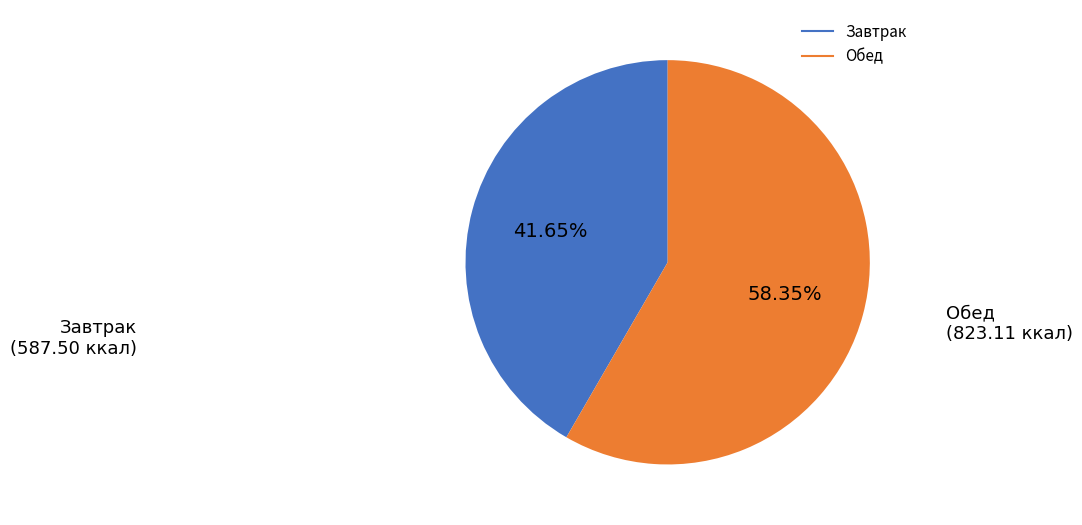

Is there any slice that represents more than half of the pie?

Yes